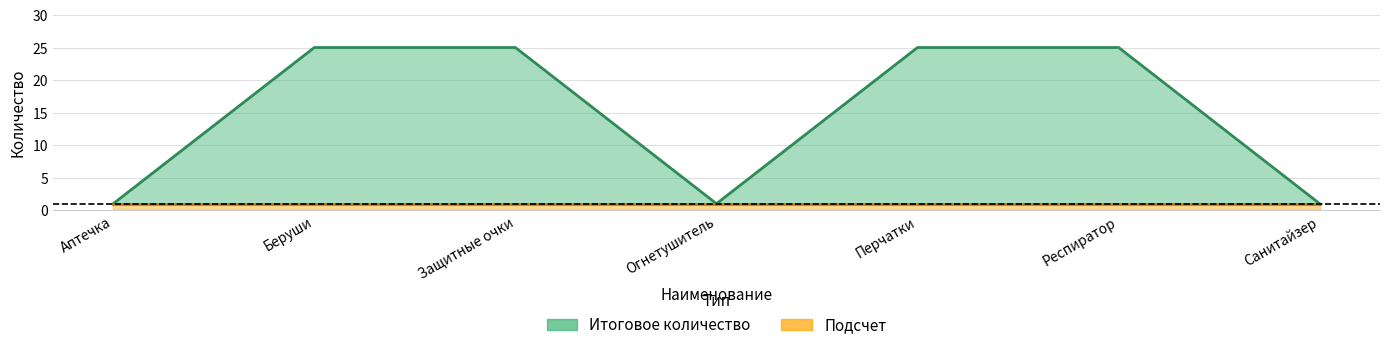

True or false: the data shows 25 at Перчатки.

True